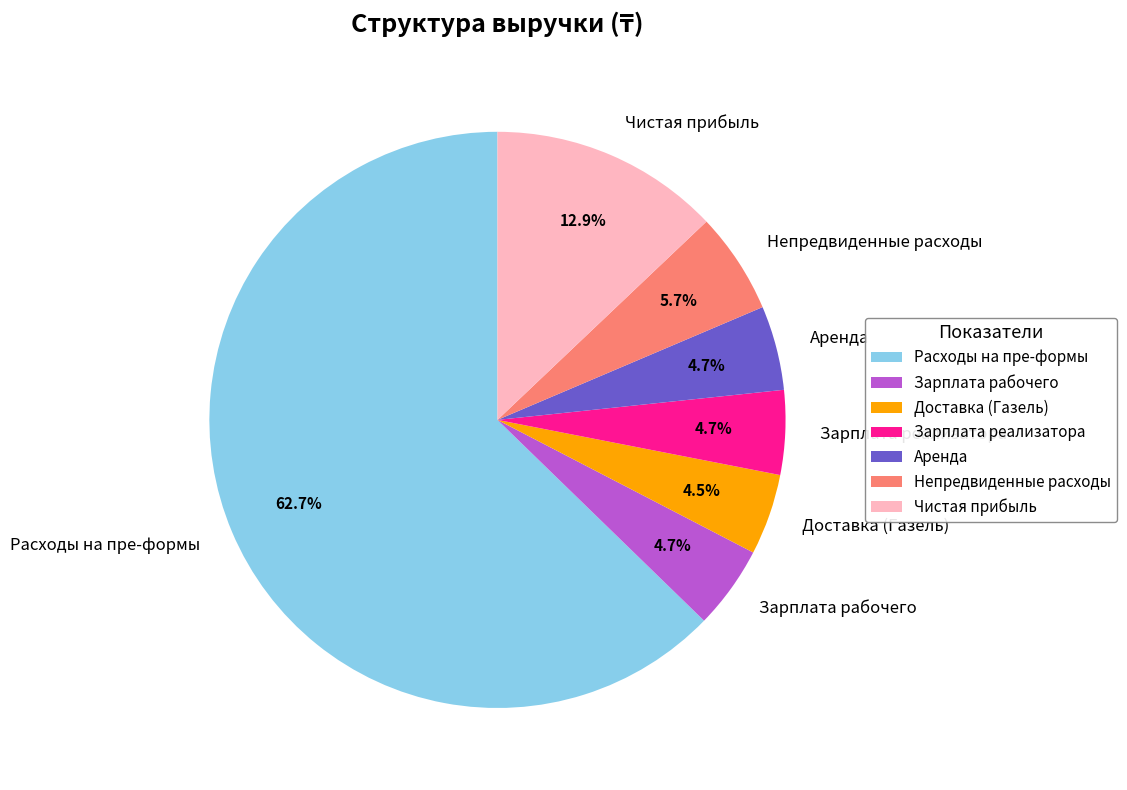

How many segments does this pie chart have?

7